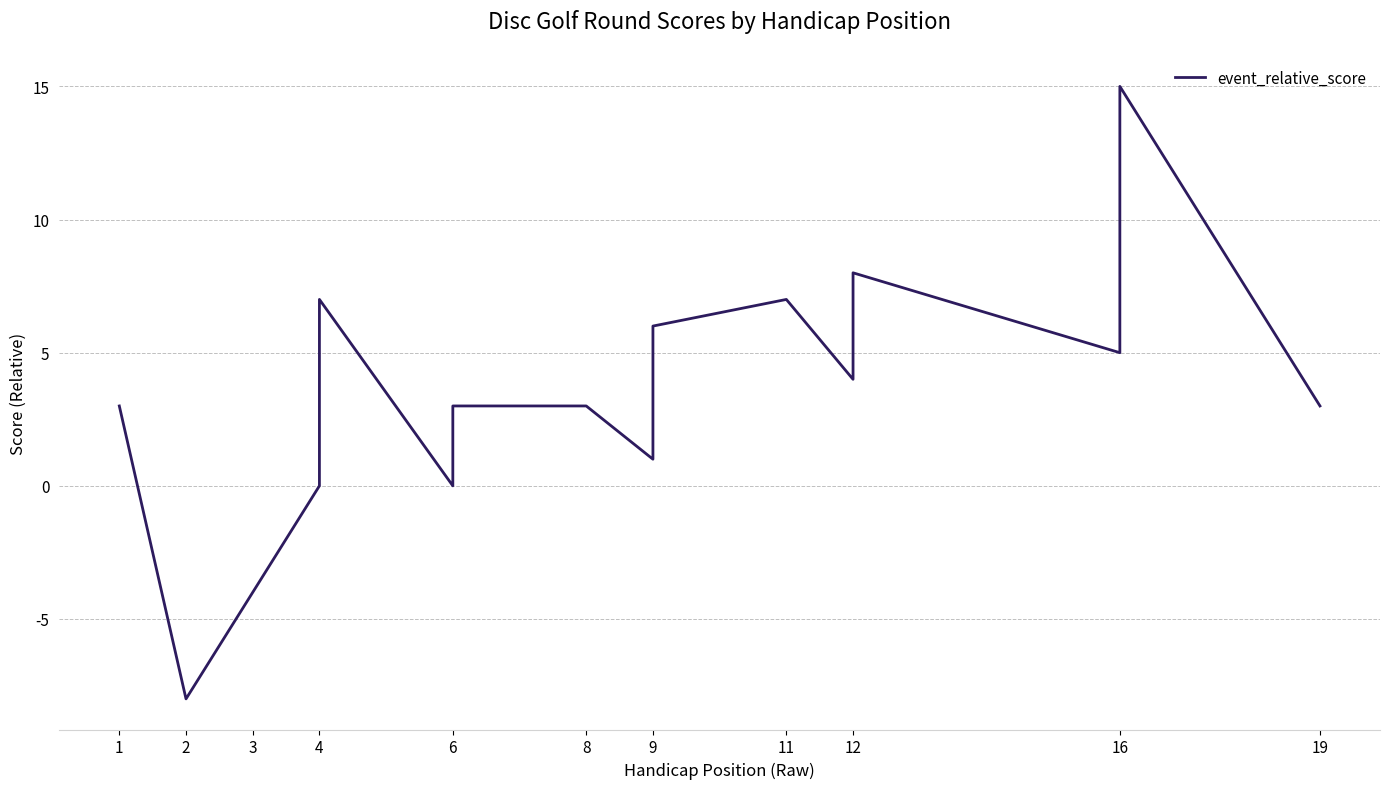

How many lines are shown in the chart?

1